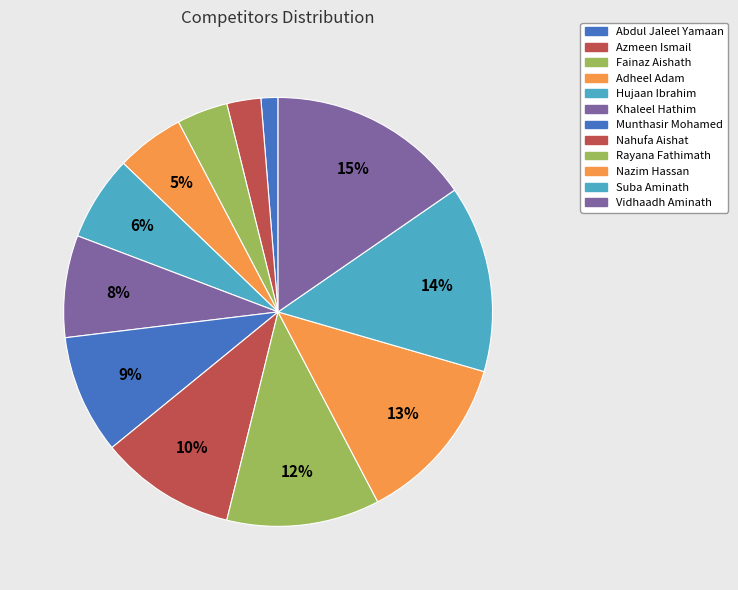

Is Nahufa Aishat the majority of the pie?

No